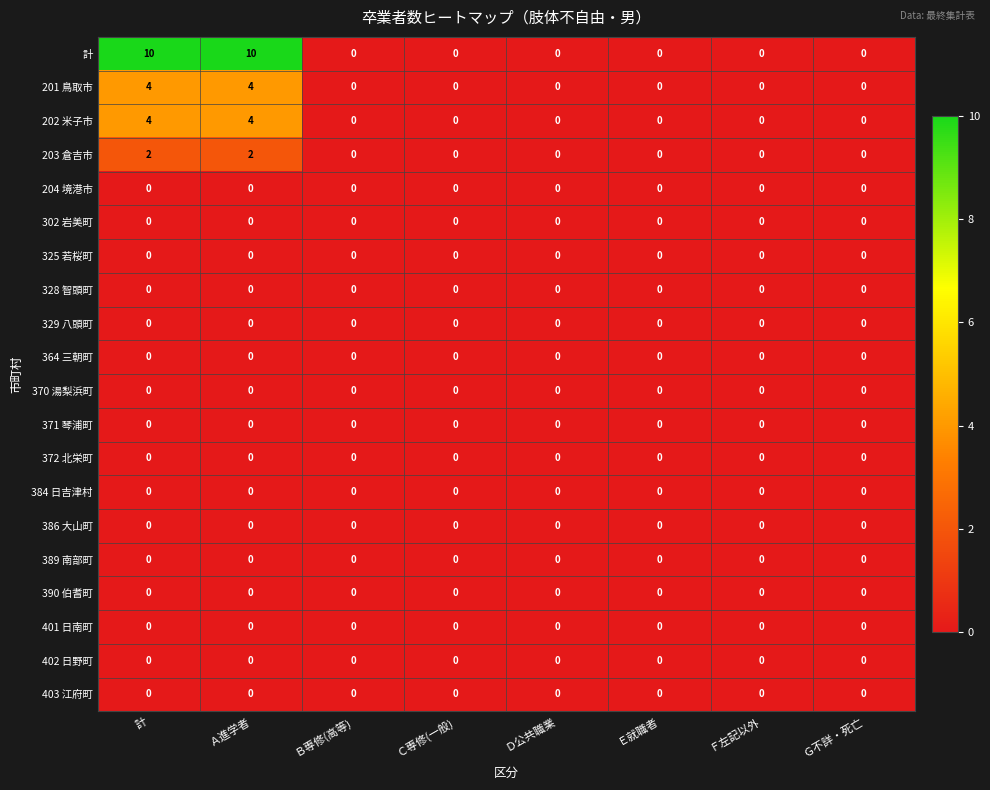

What is the greatest value displayed?

10